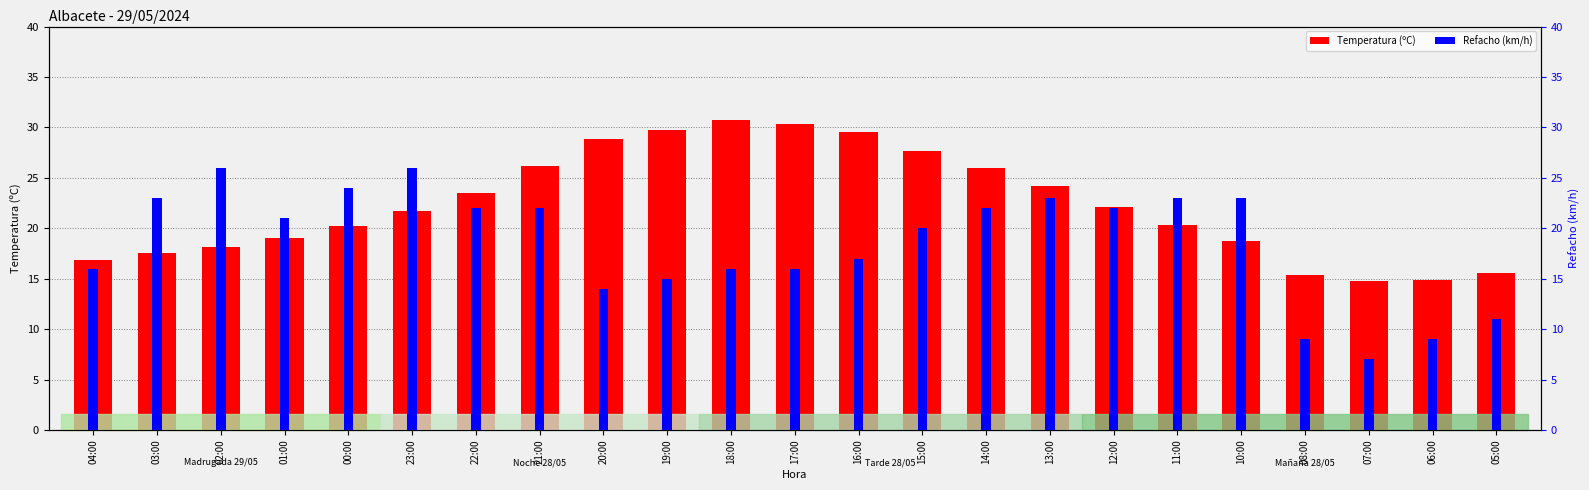

What is the value of the Temperatura (ºC) bar at the 1st from the left?

16.9